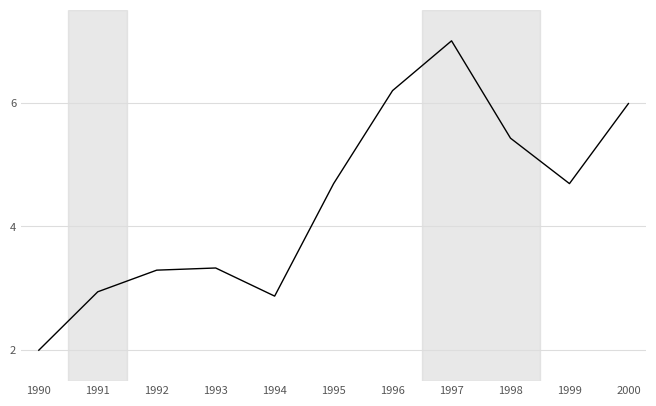

What is the approximate value at 2000?

6.0